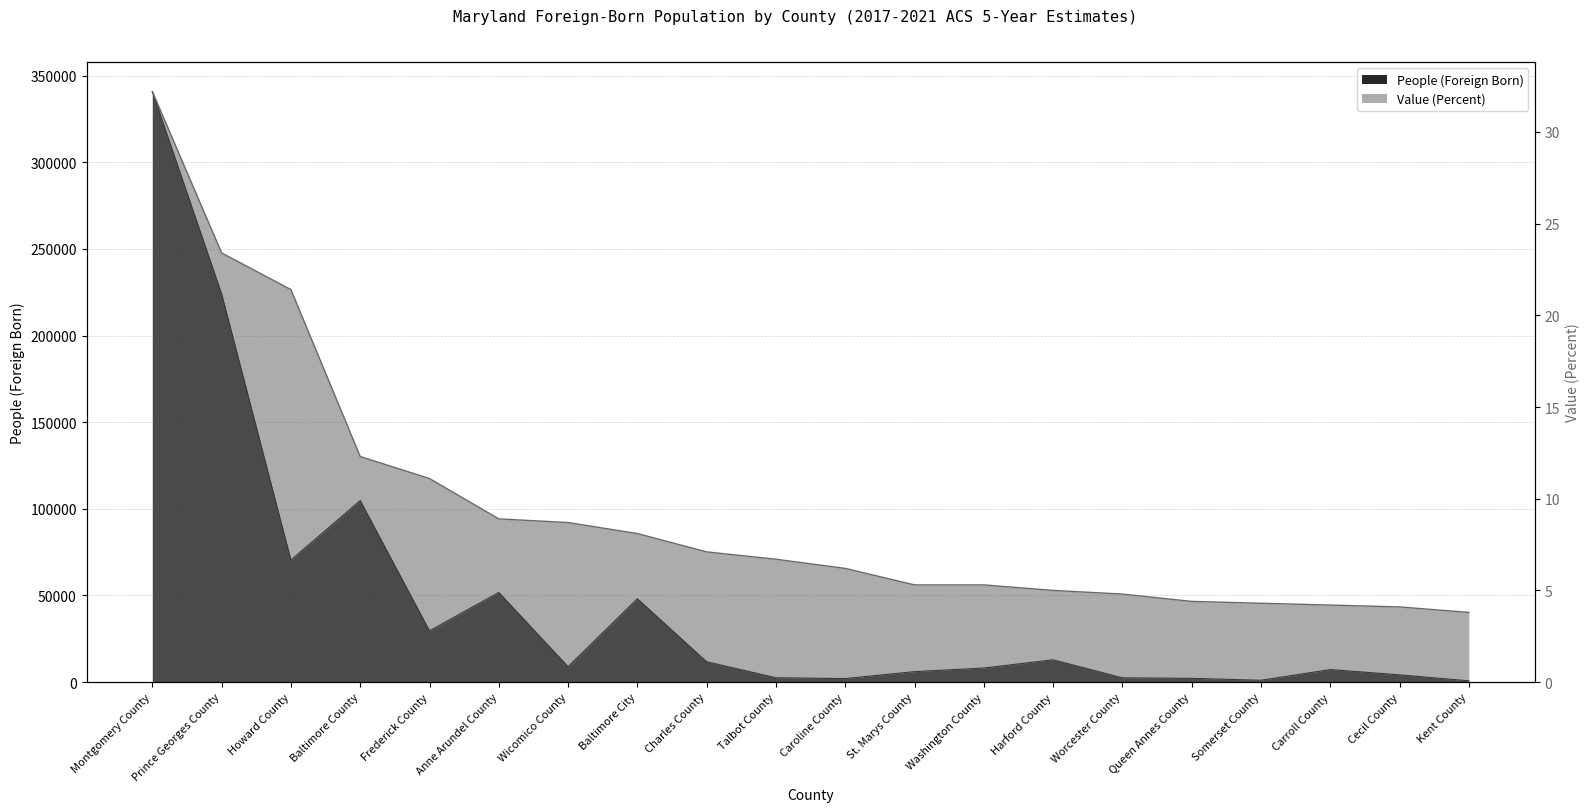

Does the chart have visible grid lines?

Yes